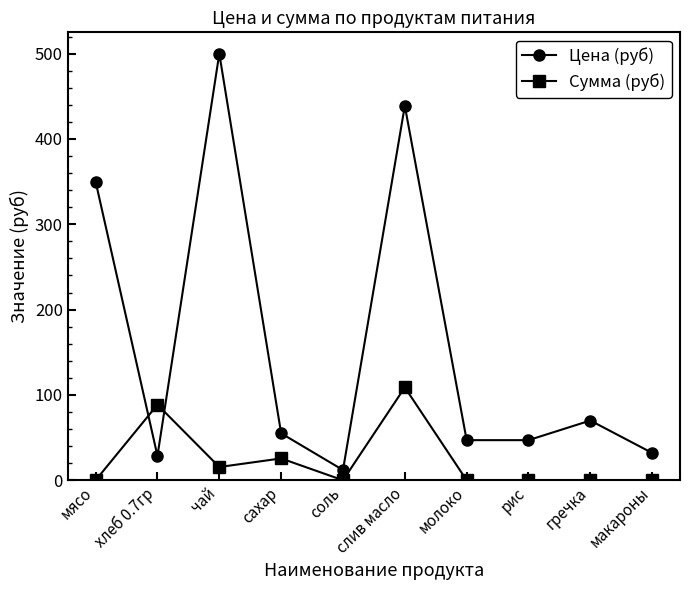

The value of Цена (руб) at макароны is 57.1. True or false?

False